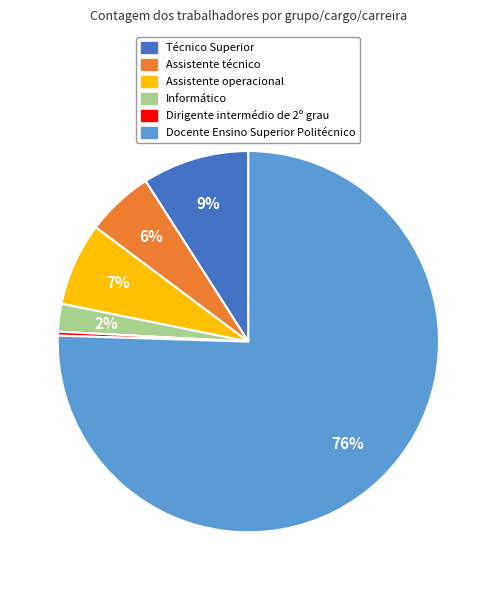

Which slice is the smallest?

Dirigente intermédio de 2º grau